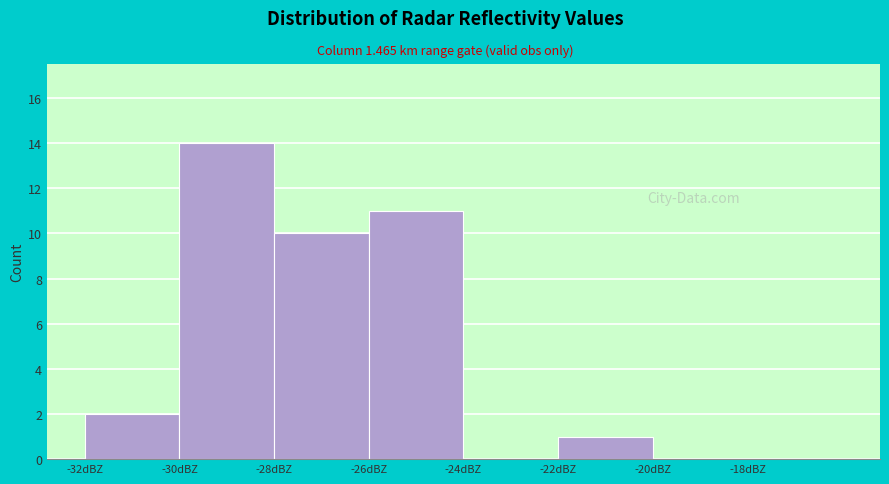

Reading left to right, transcribe this chart: for each bar, give the range it covers on the x-axis and its height. The values are not printed on the chart, so give them approximately, as read against the axis.

-32 to -30: 2
-30 to -28: 14
-28 to -26: 10
-26 to -24: 11
-24 to -22: 0
-22 to -20: 1
-20 to -18: 0
-18 to -16: 0